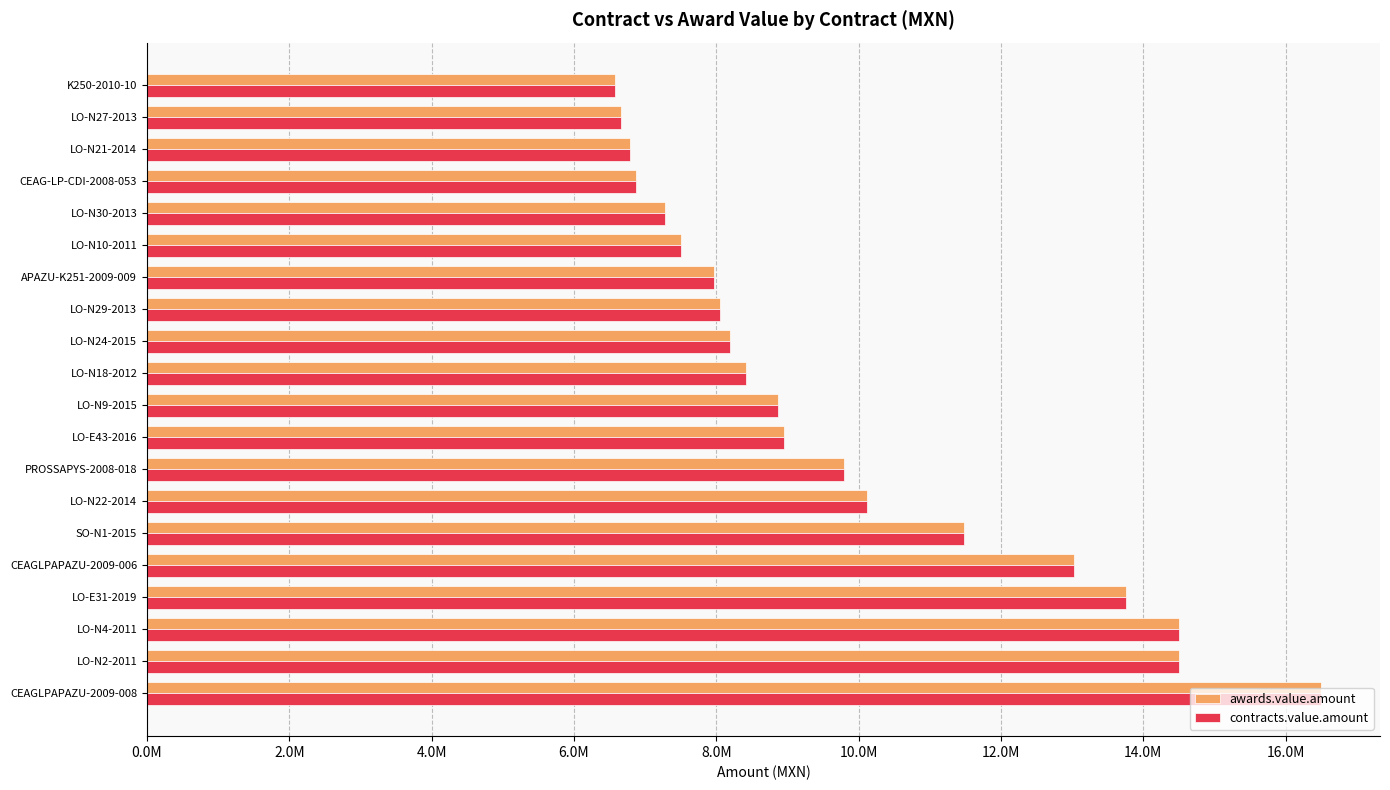

What are all the series names shown in the legend?

awards.value.amount, contracts.value.amount